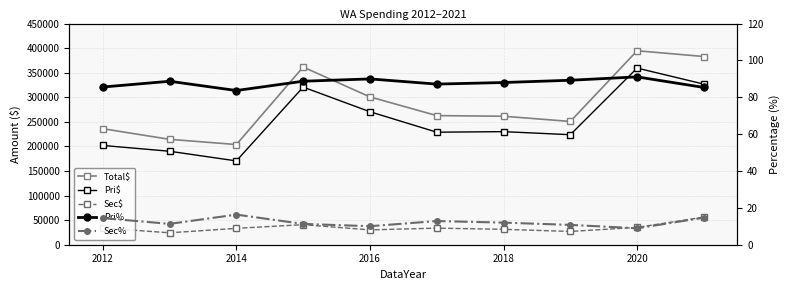

What is the spread (max minus min) of values at 2014?

203812.2